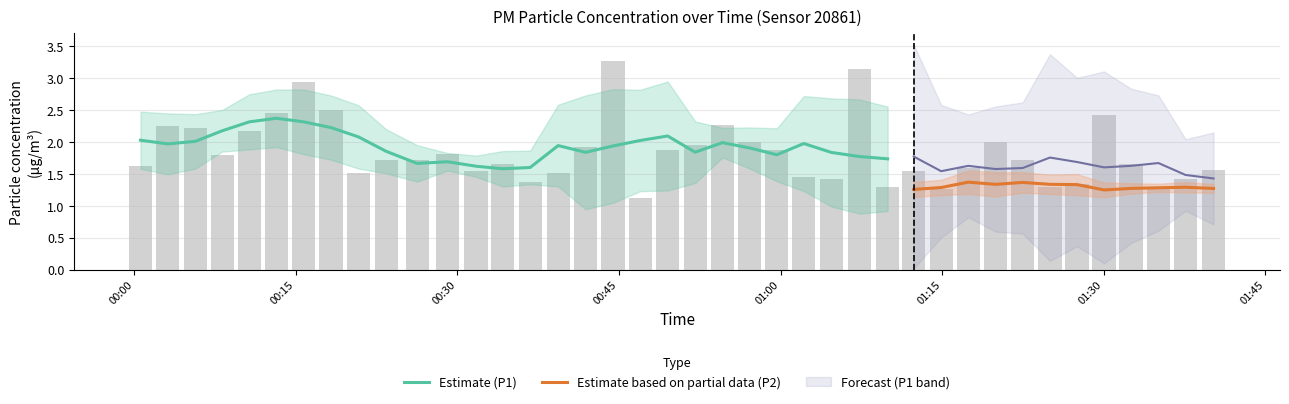

What is the difference between the second highest and second lowest values?

1.9